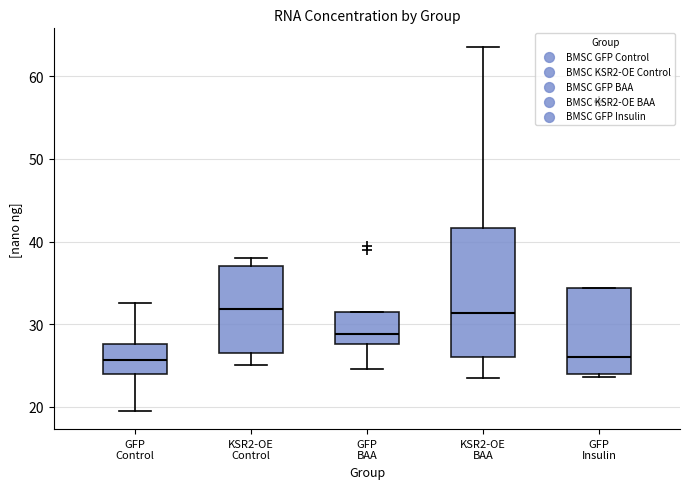

Where does the lower whisker of the box for GFP BAA end on the y-axis? The values are not printed on the chart, so give them approximately, as read against the axis.

25